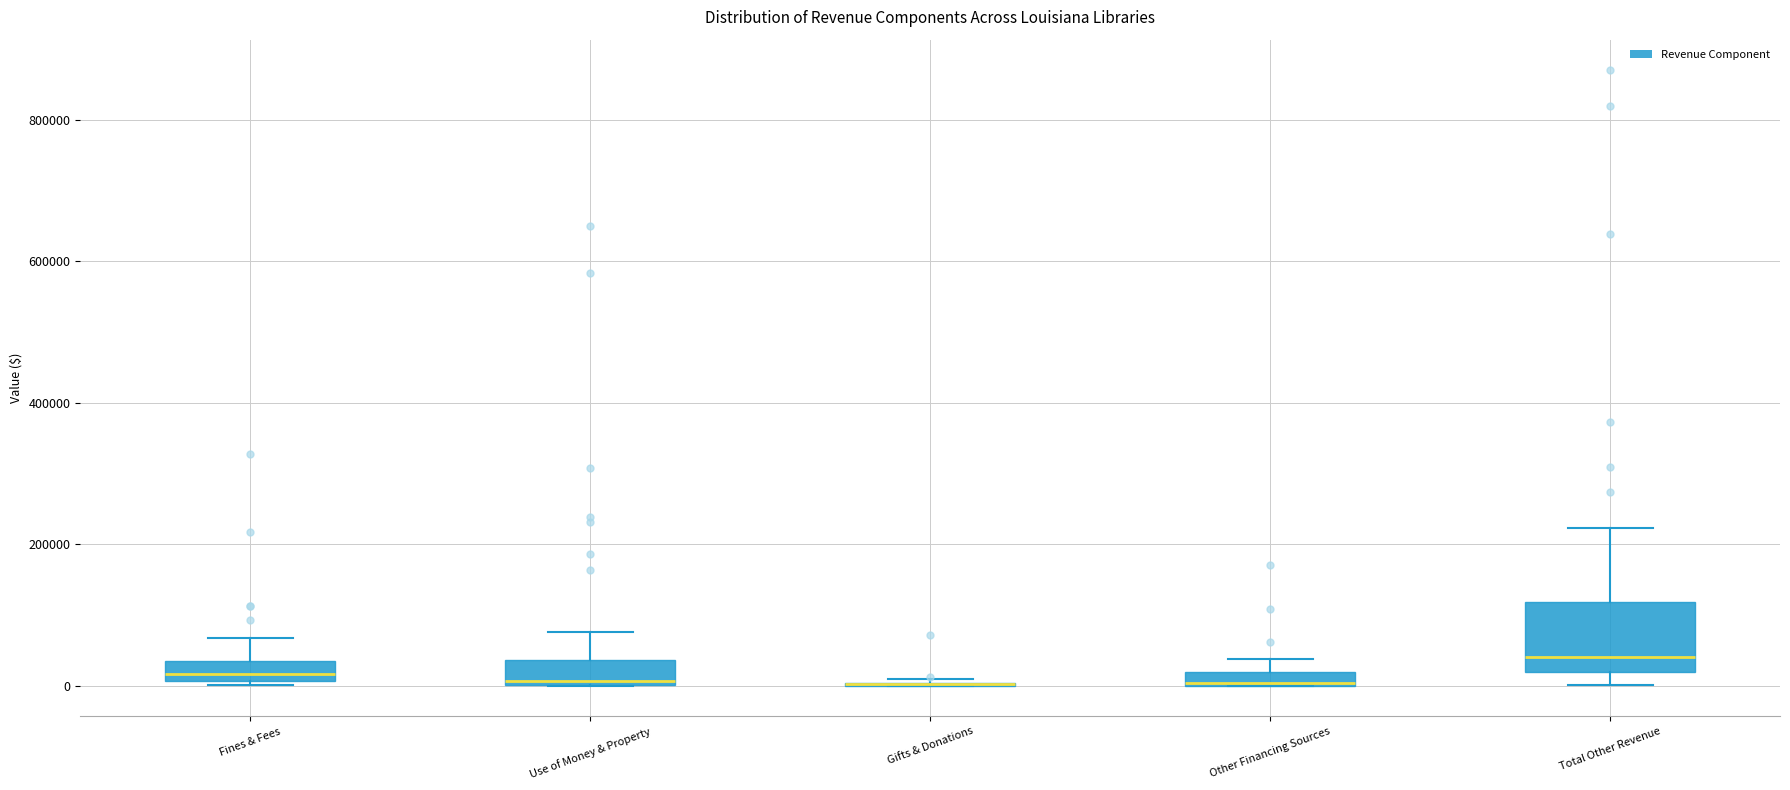

Comparing the boxes themselves (not the whiskers), which one is the tallest?

Total Other Revenue